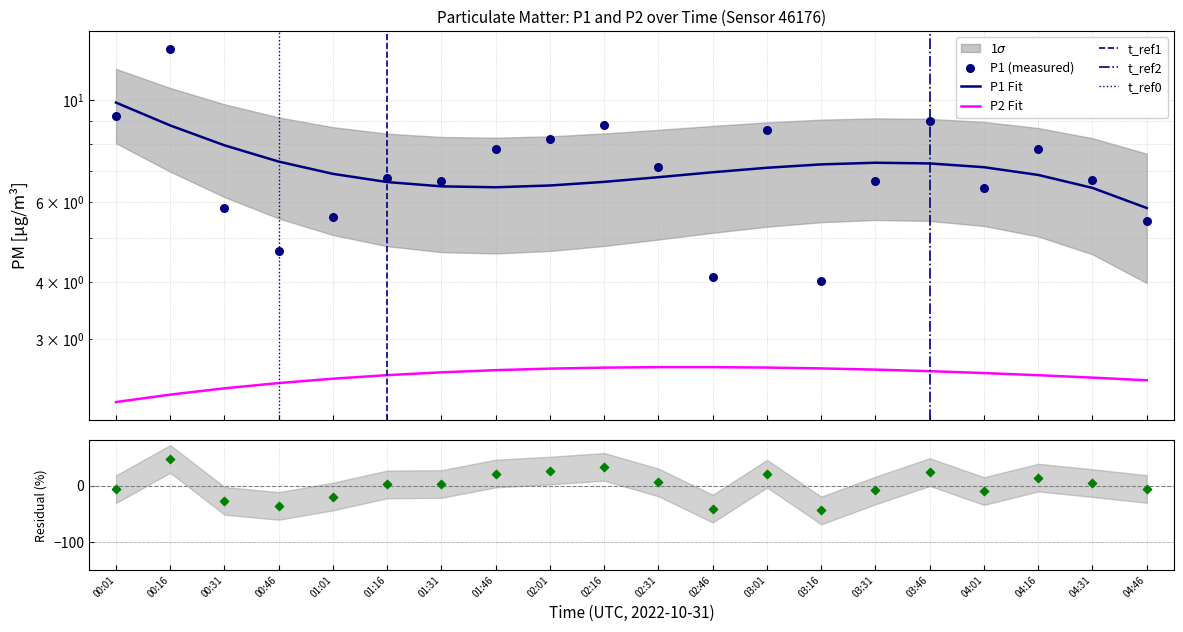

Between 00:31 and 01:31, which is larger?

01:31